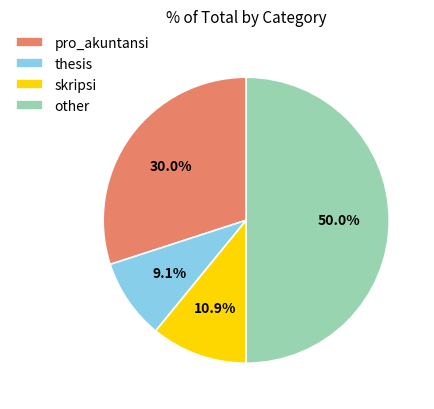

To the nearest percent, what is the combined percentage of skripsi and pro_akuntansi?

41%